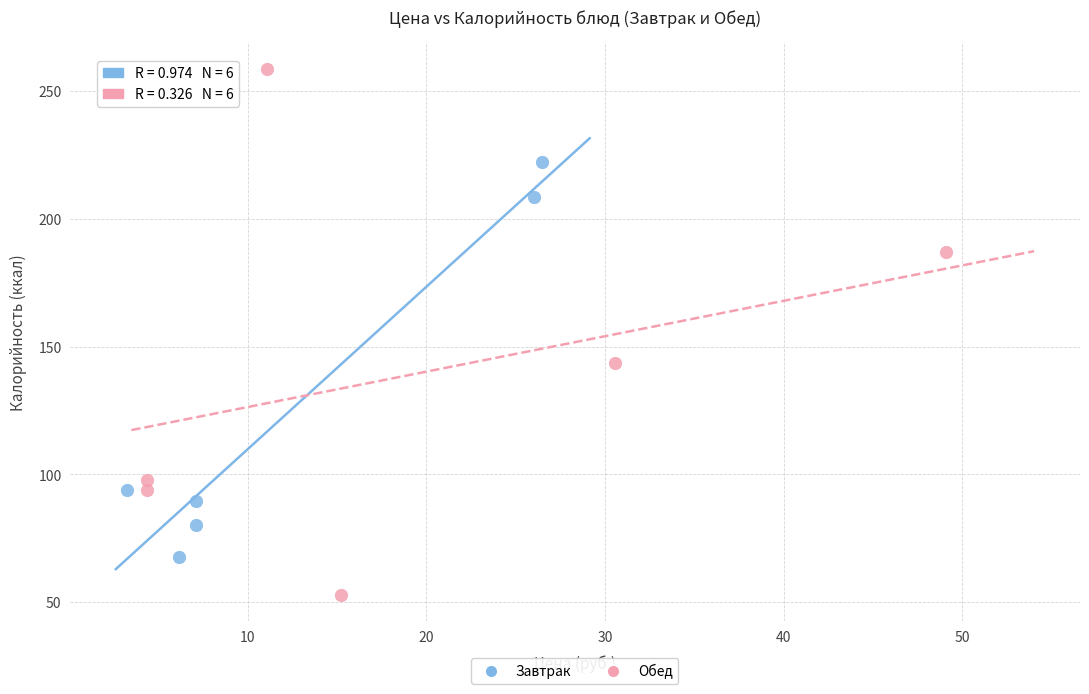

Which series has the widest spread of Y values?

Обед